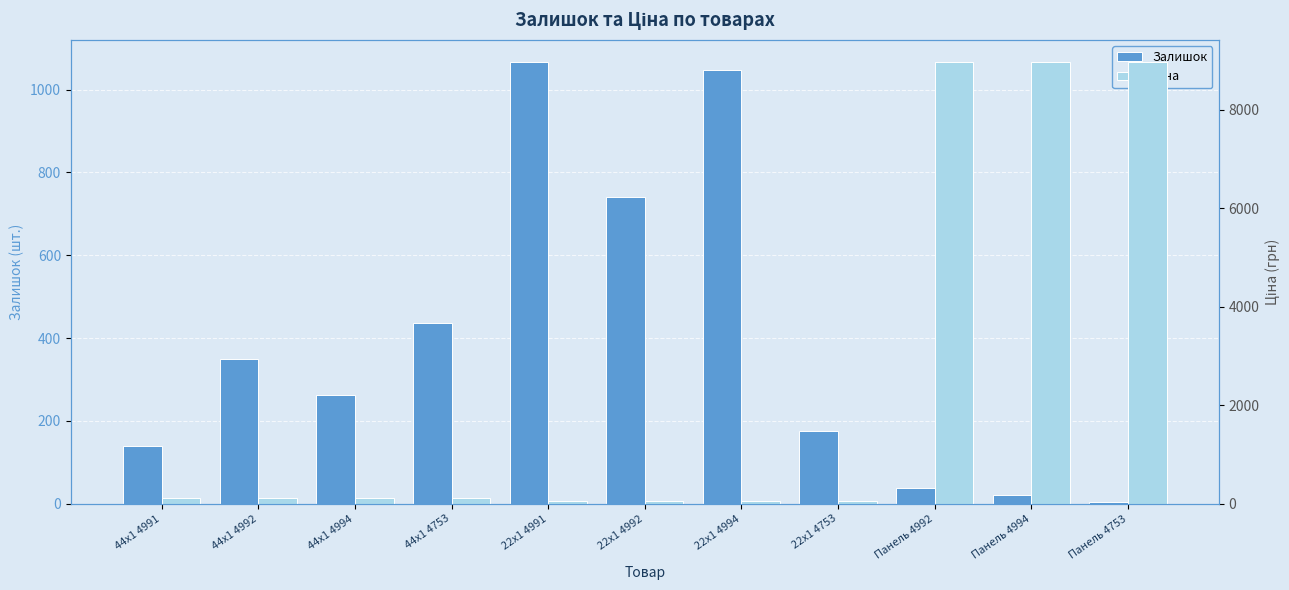

What is the difference between the maximum and second lowest values in the Залишок series?

1045.0